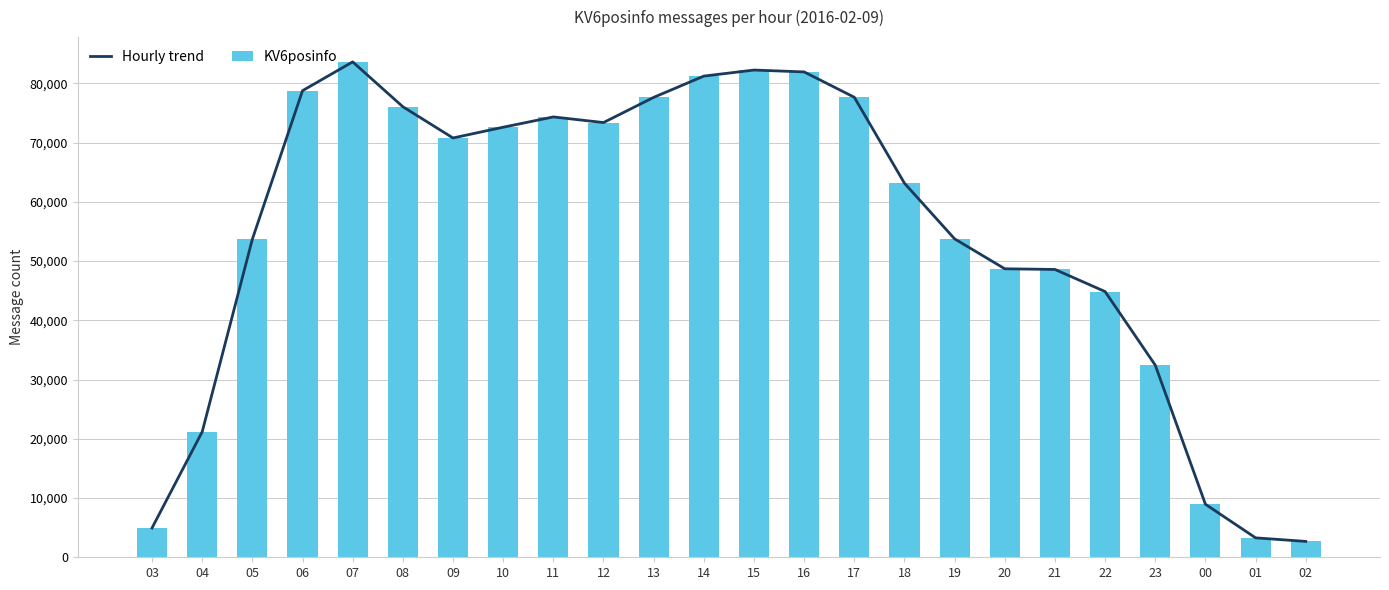

What is the sum of the KV6posinfo values at 11 and 03?

79290